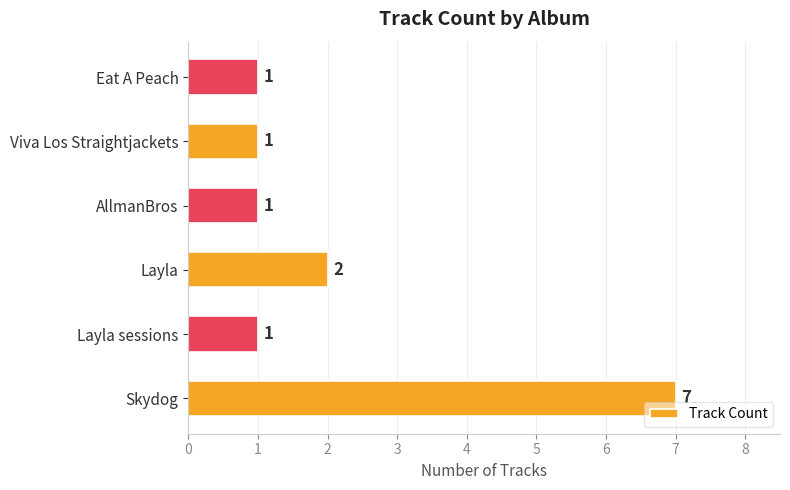

Reading top to bottom, extract all data points from this chart.

1	1	1	2	1	7